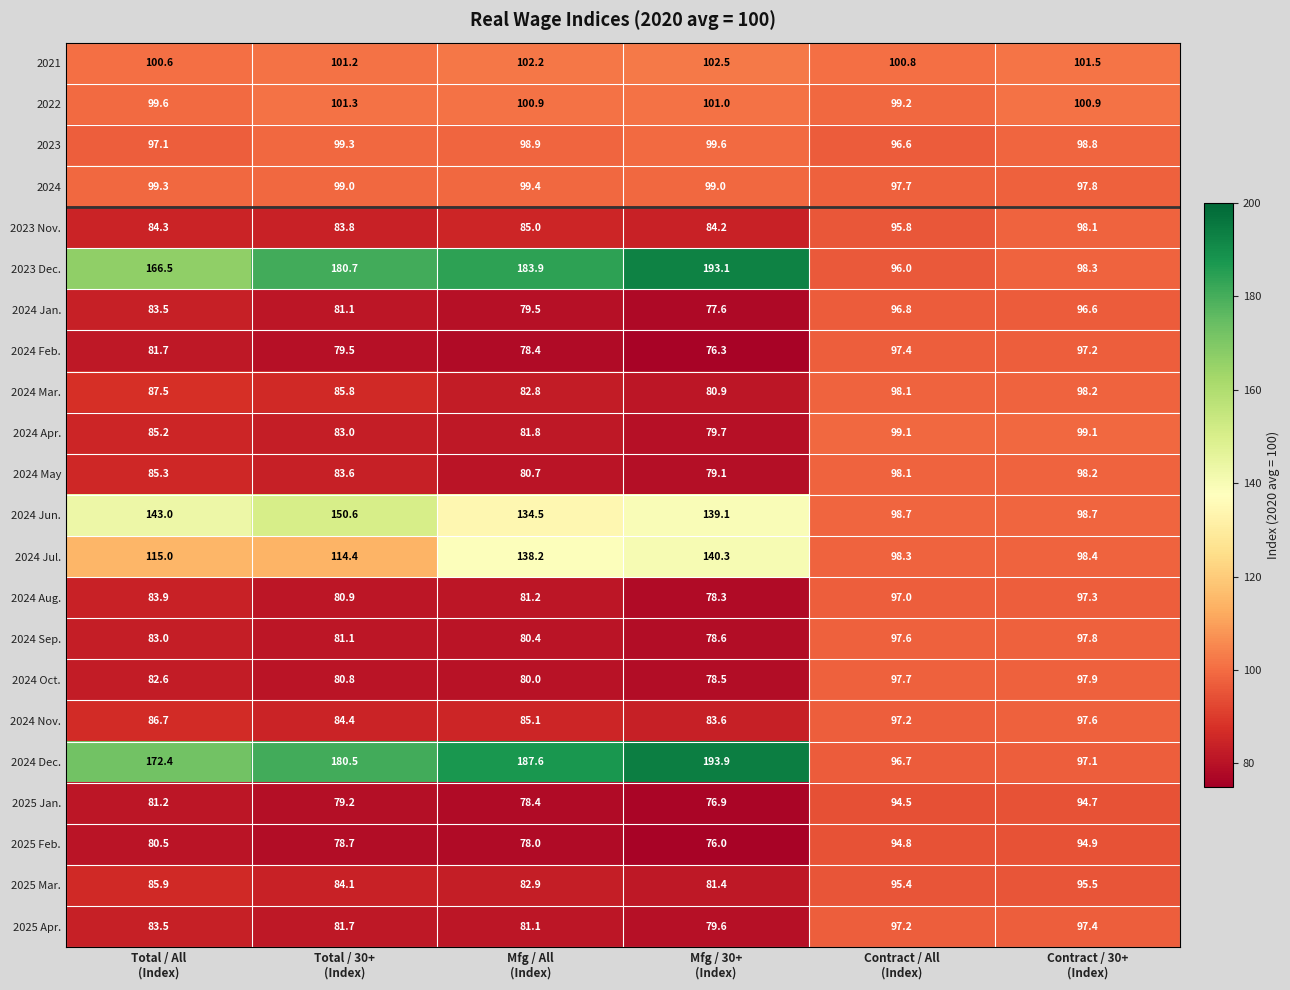

Which series has the largest total across all categories?

2024 Dec.